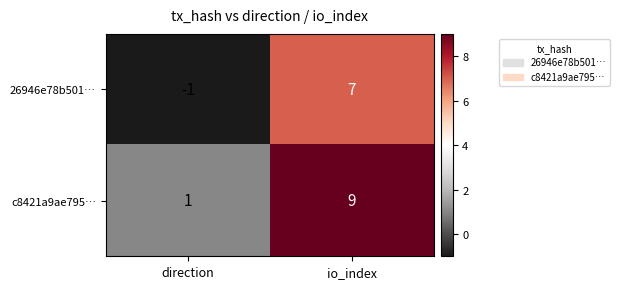

Rank the categories by 26946e78b501… value from highest to lowest.

io_index, direction